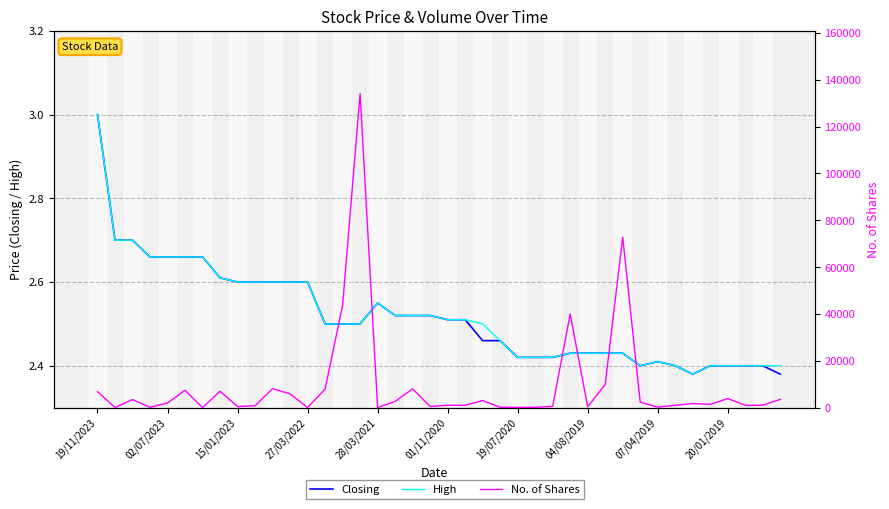

Rank the series at 01/11/2020 from lowest to highest value.

Closing, High, No. of Shares